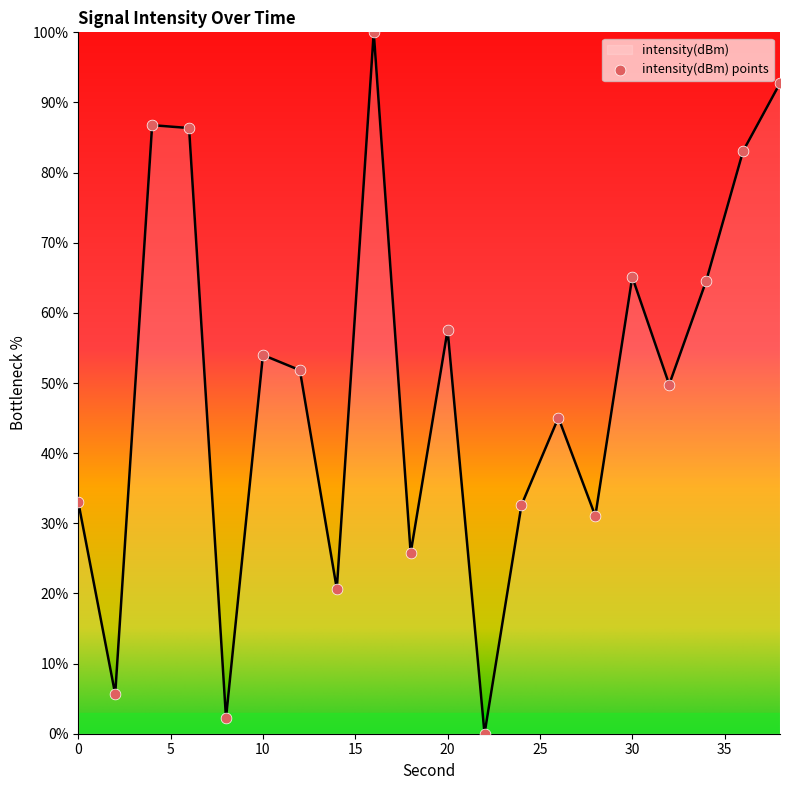

What is the greatest value displayed?

100.0